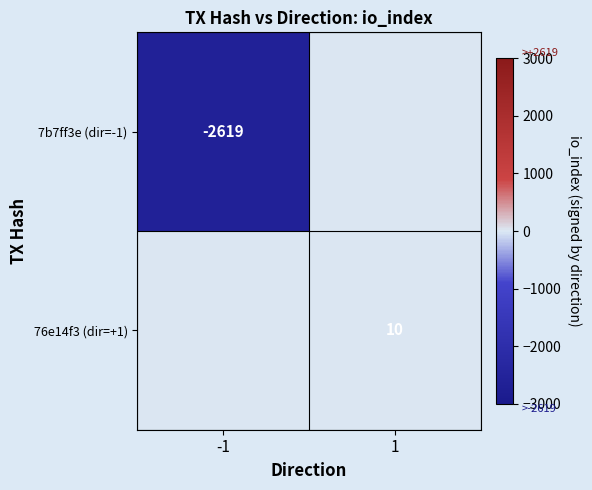

Is the value of 76e14f3 (dir=+1) at 1 greater than the value of 7b7ff3e (dir=-1) at -1?

Yes